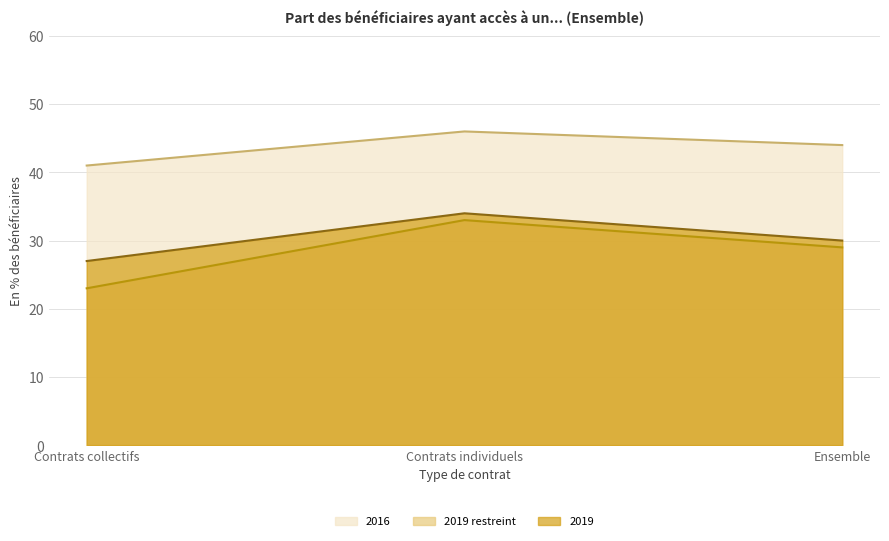

Which category has the highest value across all series?

Contrats individuels